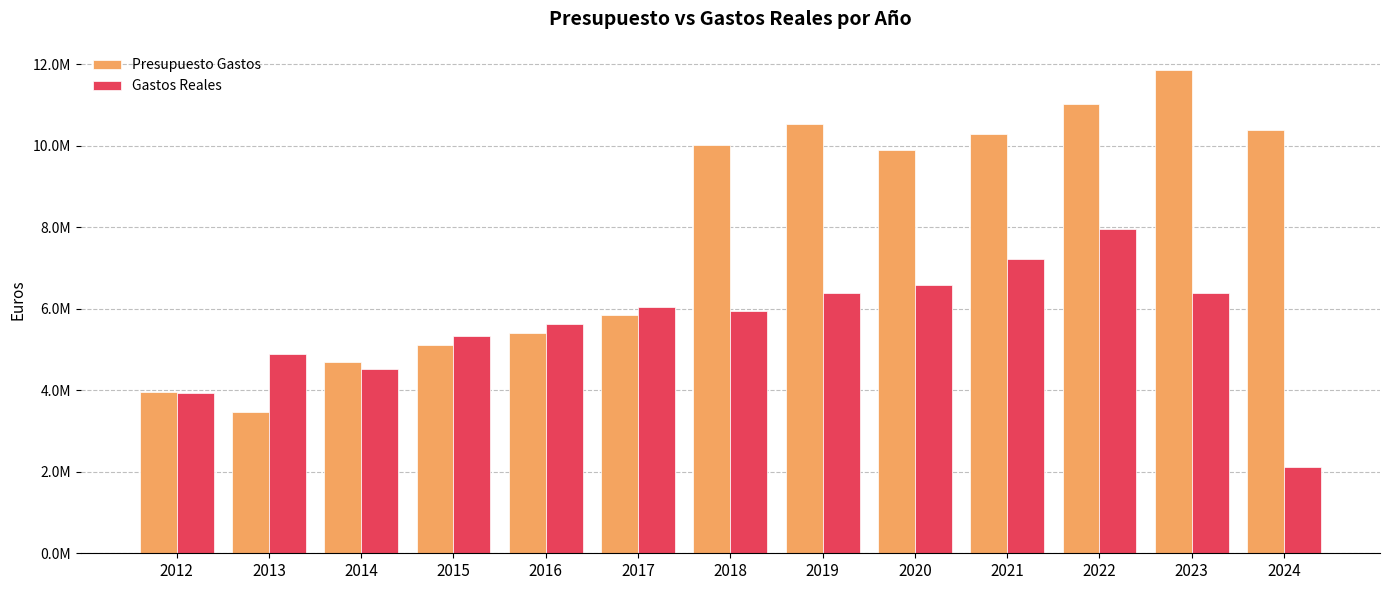

Reading right to left, extract all data points from this chart.

Presupuesto Gastos: 2024=10383753.0	2023=11862773.0	2022=11033984.0	2021=10279879.0	2020=9904526.0	2019=10528012.0	2018=10016704.0	2017=5851663.0	2016=5411912.0	2015=5103447.0	2014=4695264.0	2013=3459871.0	2012=3959871.0
Gastos Reales: 2024=2113005.8	2023=6400944.0	2022=7958367.4	2021=7213506.5	2020=6591968.6	2019=6378659.9	2018=5946812.3	2017=6042383.8	2016=5638080.3	2015=5335825.9	2014=4517403.8	2013=4899573.8	2012=3945469.0